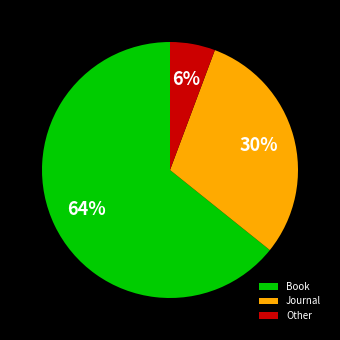

To the nearest percent, what is the average slice percentage?

33%